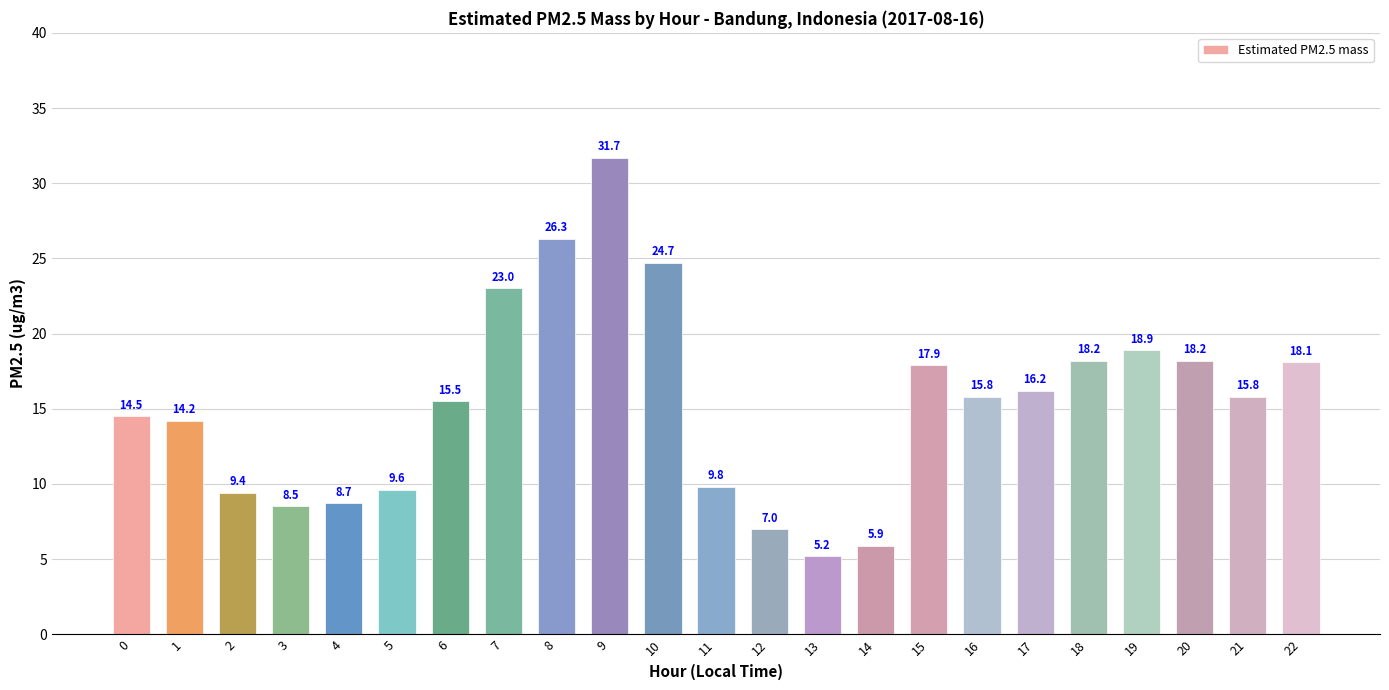

Reading left to right, transcribe all the data shown in this chart.

14.5	14.2	9.4	8.5	8.7	9.6	15.5	23.0	26.3	31.7	24.7	9.8	7.0	5.2	5.9	17.9	15.8	16.2	18.2	18.9	18.2	15.8	18.1